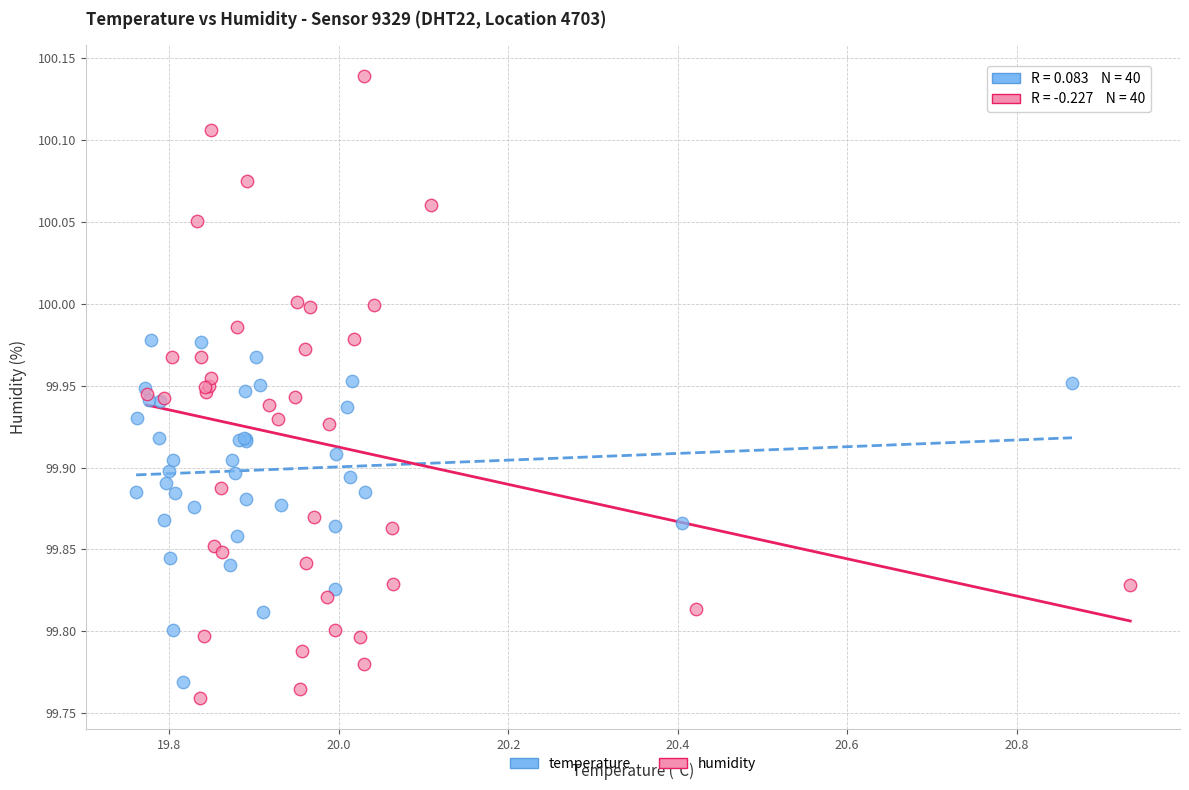

What are all the series names shown in the legend?

temperature, humidity